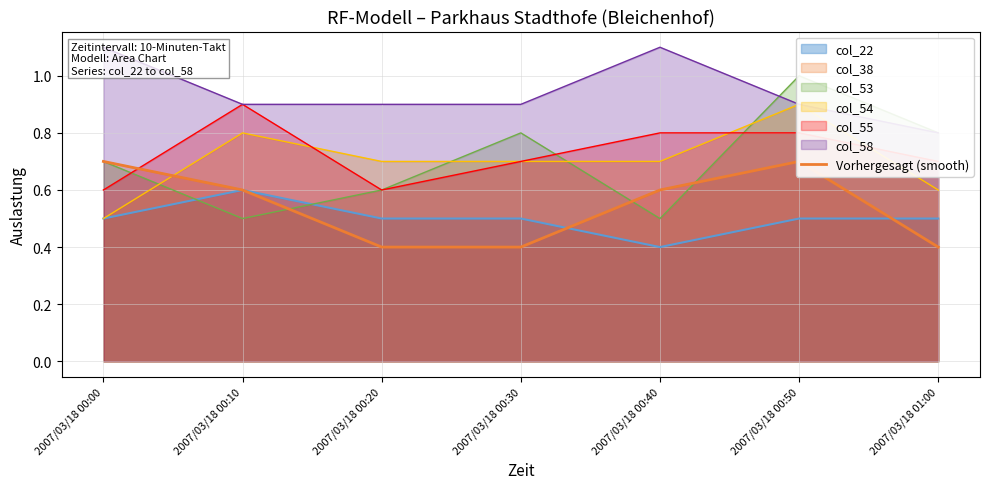

Rank the categories by value from lowest to highest.

2007/03/18 00:20, 2007/03/18 00:30, 2007/03/18 01:00, 2007/03/18 00:10, 2007/03/18 00:40, 2007/03/18 00:00, 2007/03/18 00:50